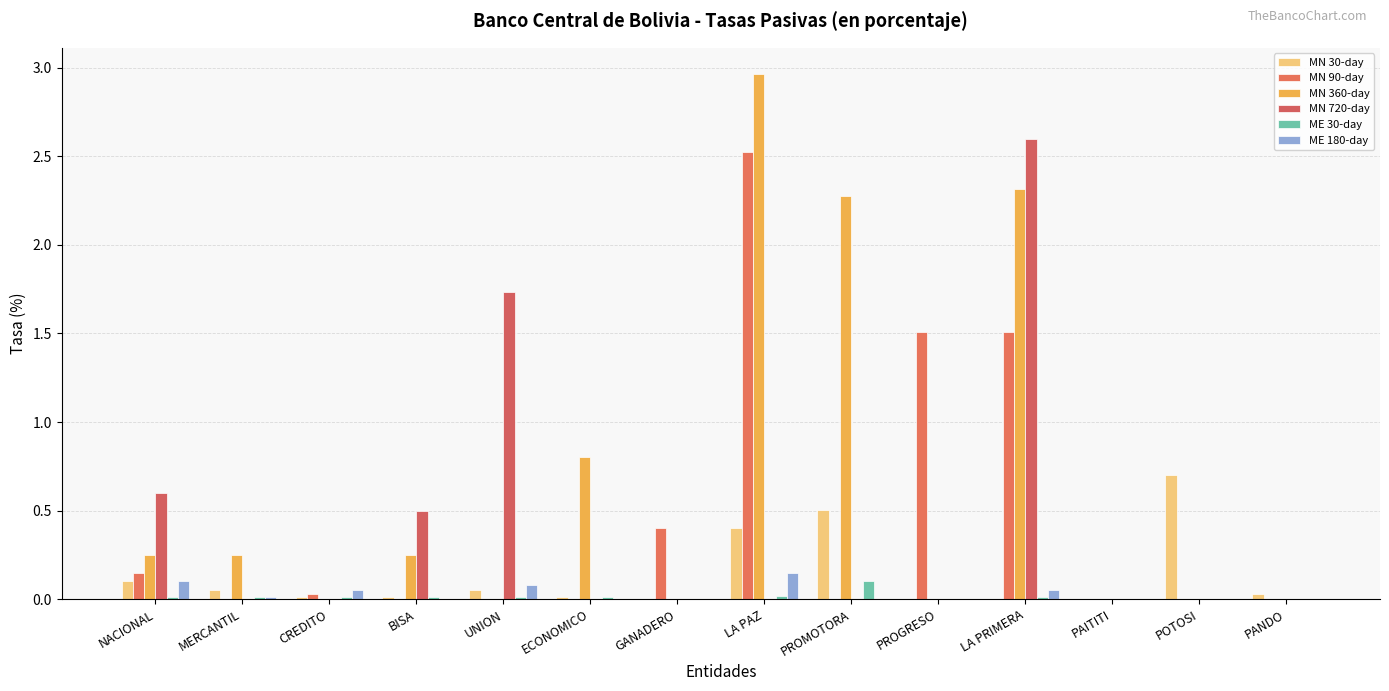

Are the bars horizontal?

No